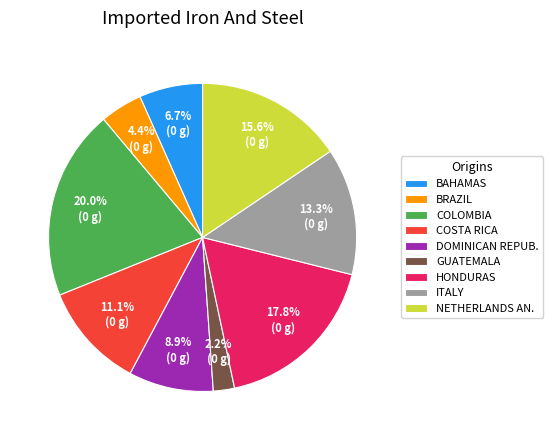

Which category has the biggest portion of the pie?

COLOMBIA